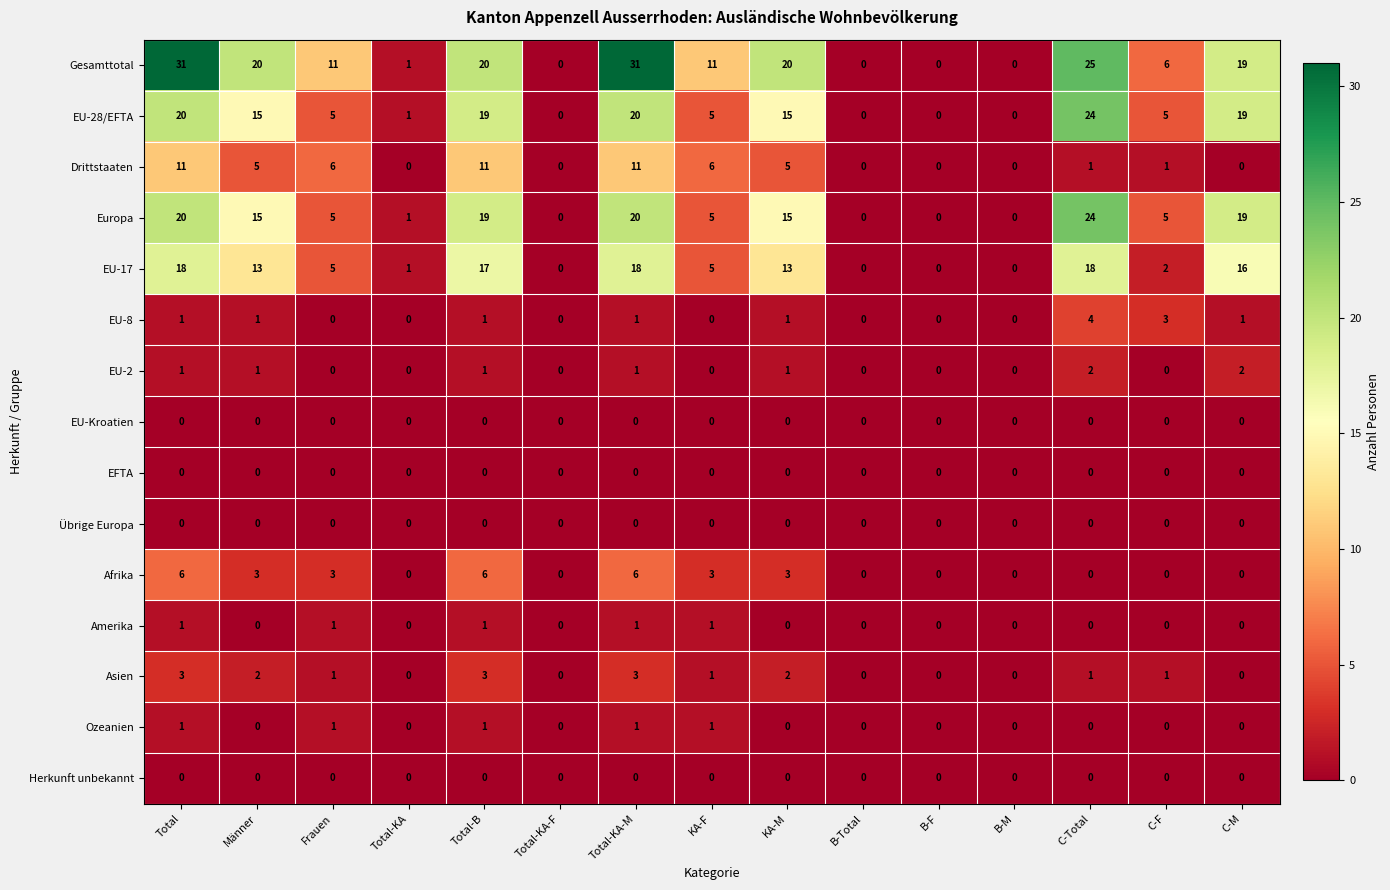

What is the total value across all series at KA-F?

38